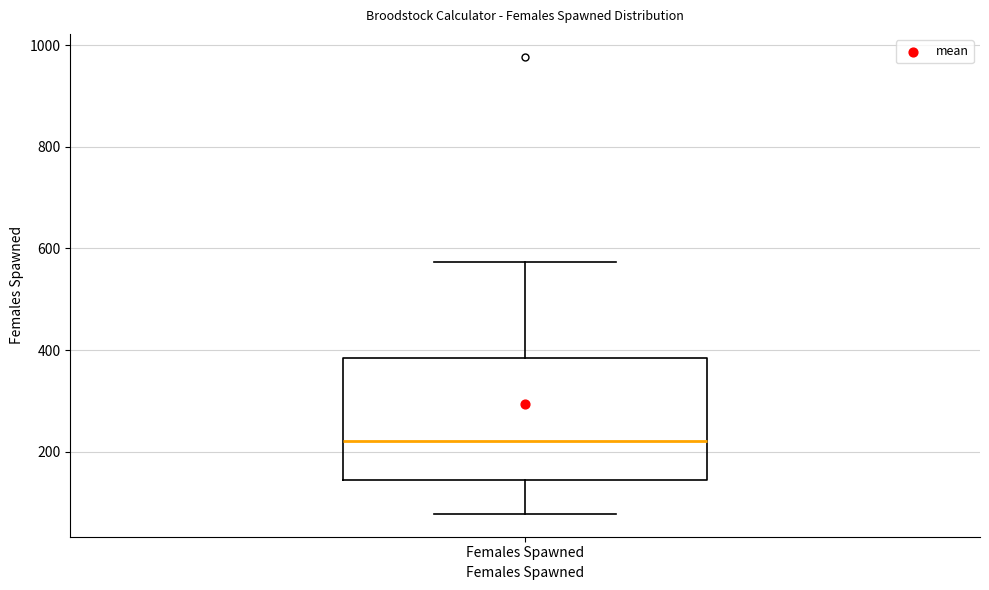

Read this box plot against the y-axis: the position of the median line, the range covered by the box, and the ends of both whiskers. The values are not printed on the chart, so give them approximately, as read against the axis.

median 220, box 140 to 380, whiskers 80 to 580